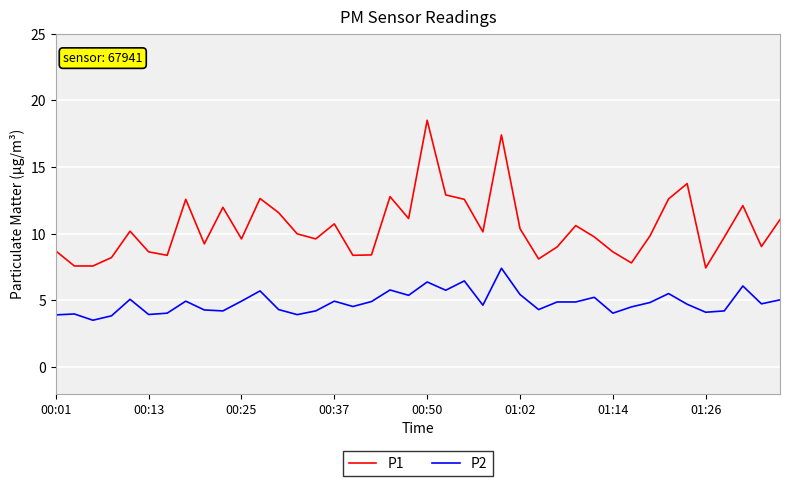

True or false: P2 has more than 0 interior local peaks.

True